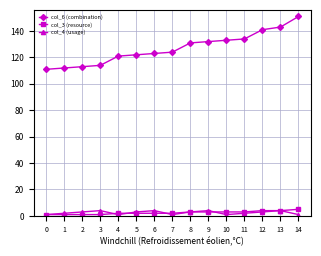

What is the average value of the col_6 (combination) series?

127